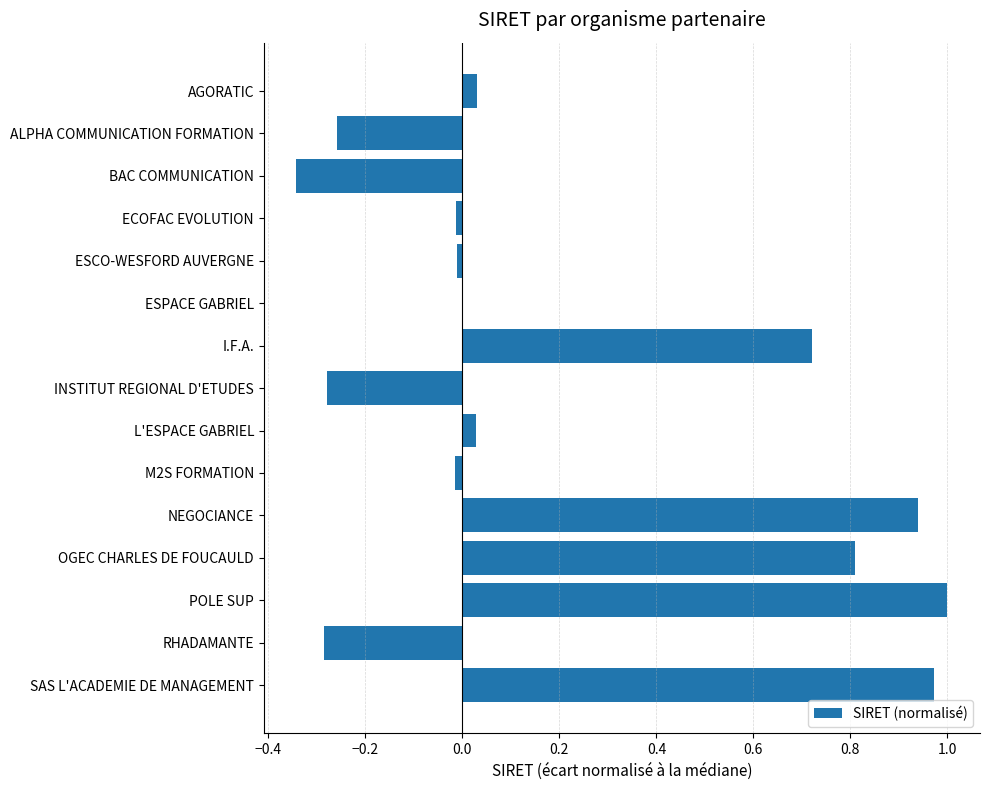

The value at POLE SUP is 1.5. True or false?

False